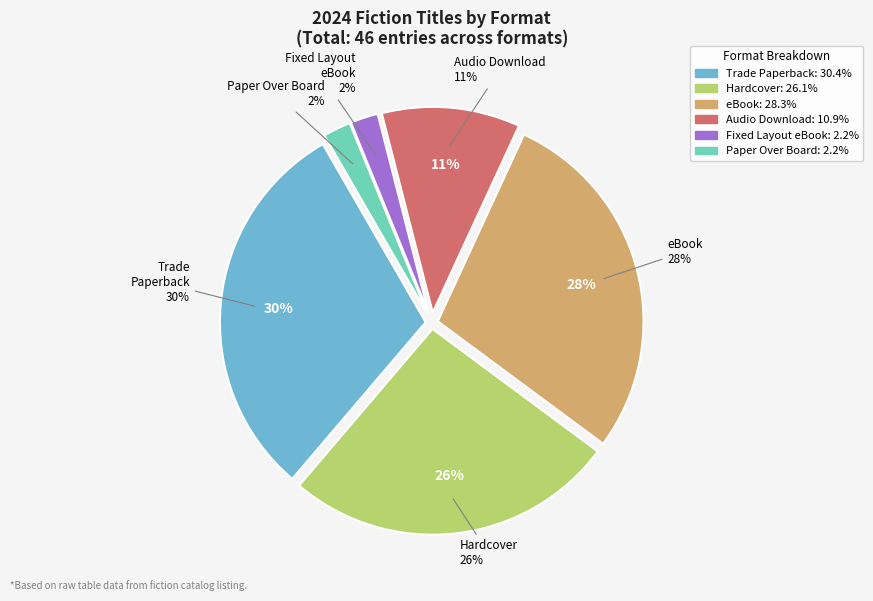

What is the largest slice in the pie chart?

Trade Paperback